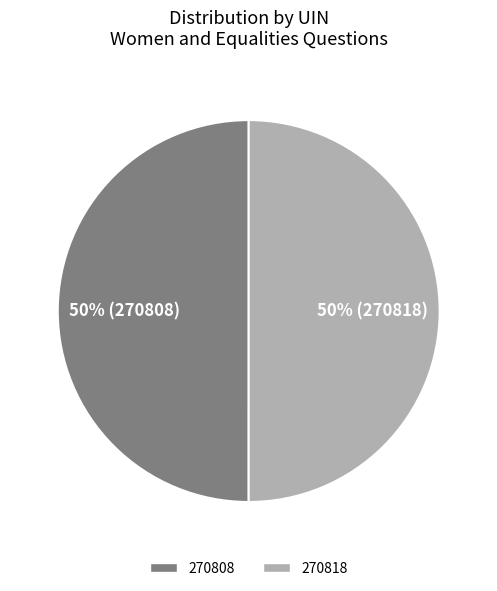

To the nearest percent, what percentage of the pie is 270808?

50%